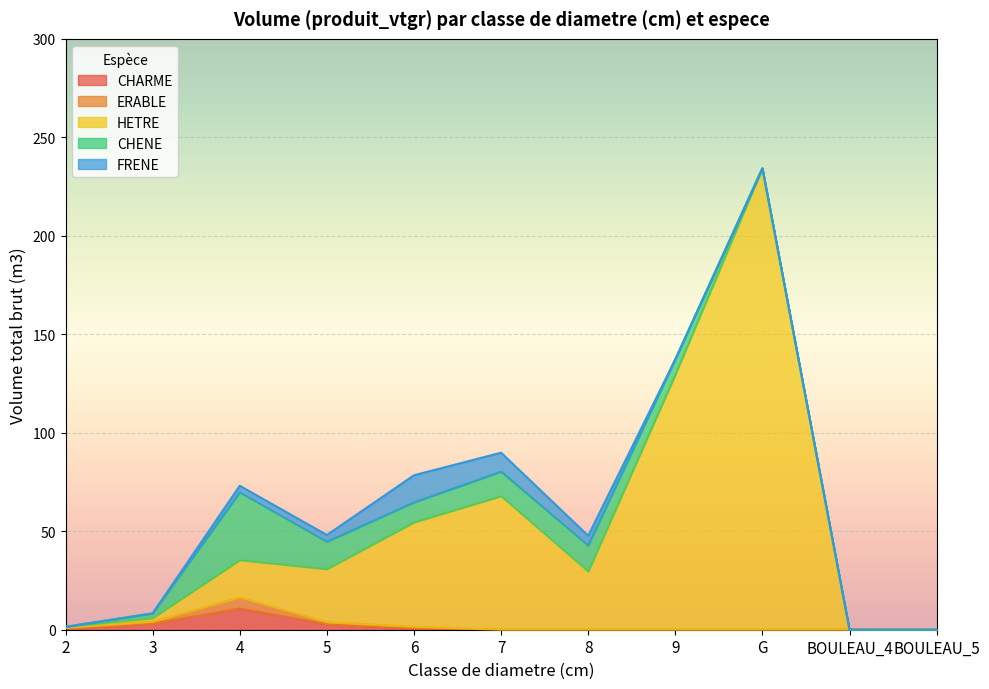

What is the maximum value for CHARME?

10.8